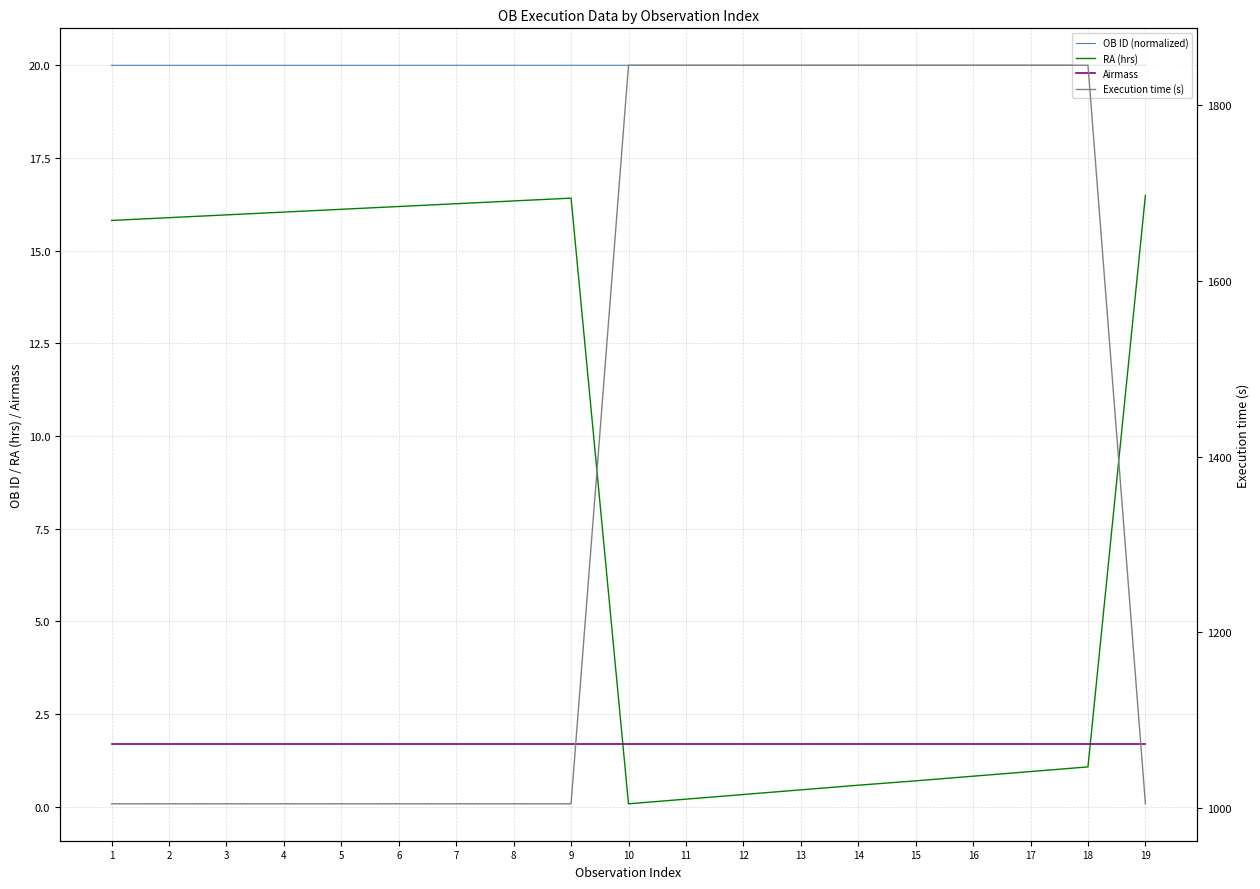

Reading left to right, list all the values displayed in this chart.

OB ID (normalized): 20.0	20.0	20.0	20.0	20.0	20.0	20.0	20.0	20.0	20.0	20.0	20.0	20.0	20.0	20.0	20.0	20.0	20.0	20.0
RA (hrs): 15.8	15.9	16.0	16.0	16.1	16.2	16.3	16.3	16.4	0.1	0.2	0.3	0.5	0.6	0.7	0.8	0.9	1.1	16.5
Airmass: 1.7	1.7	1.7	1.7	1.7	1.7	1.7	1.7	1.7	1.7	1.7	1.7	1.7	1.7	1.7	1.7	1.7	1.7	1.7
Execution time (s): 1005.0	1005.0	1005.0	1005.0	1005.0	1005.0	1005.0	1005.0	1005.0	1845.0	1845.0	1845.0	1845.0	1845.0	1845.0	1845.0	1845.0	1845.0	1005.0